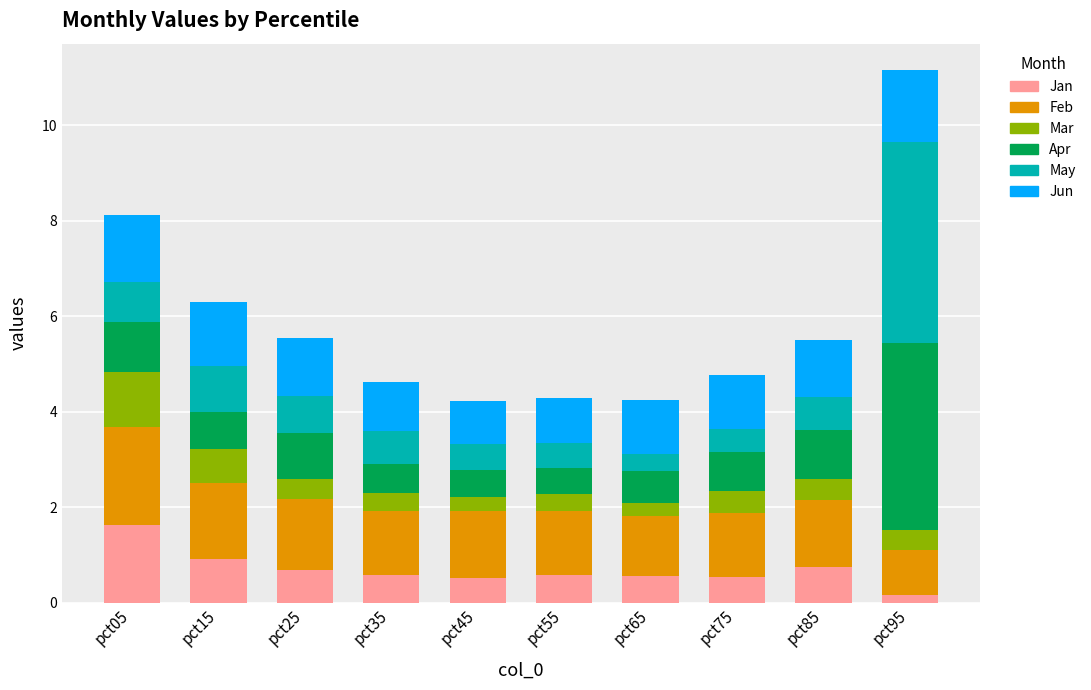

What is the total value across all series at pct15?

6.3